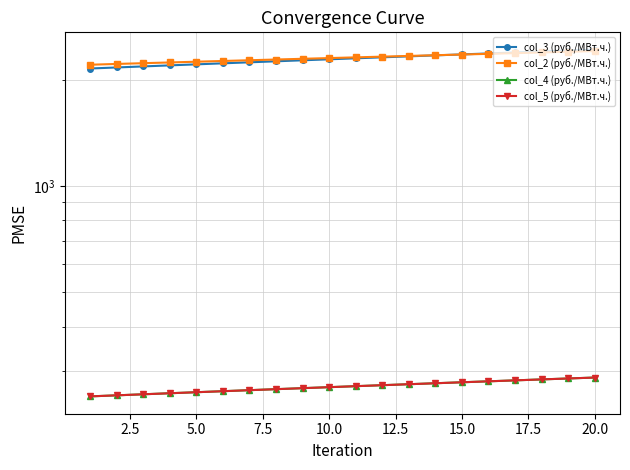

Reading left to right, list all the values displayed in this chart.

col_3 (руб./МВт.ч.): 2154.2	2168.9	2183.8	2198.6	2213.5	2228.3	2243.1	2258.0	2272.8	2287.7	2302.5	2317.3	2332.2	2347.0	2361.9	2376.7	2391.6	2406.4	2421.2	2436.1
col_2 (руб./МВт.ч.): 2208.0	2219.4	2230.3	2241.1	2251.9	2262.7	2273.5	2284.4	2295.2	2306.0	2316.8	2327.6	2338.5	2349.3	2360.1	2370.9	2381.7	2392.6	2403.4	2414.2
col_4 (руб./МВт.ч.): 253.6	255.3	257.1	258.8	260.6	262.3	264.0	265.8	267.5	269.3	271.0	272.8	274.5	276.3	278.0	279.8	281.5	283.3	285.0	286.8
col_5 (руб./МВт.ч.): 253.6	255.3	257.1	258.8	260.6	262.3	264.0	265.8	267.5	269.3	271.0	272.8	274.5	276.3	278.0	279.8	281.5	283.3	285.0	286.8